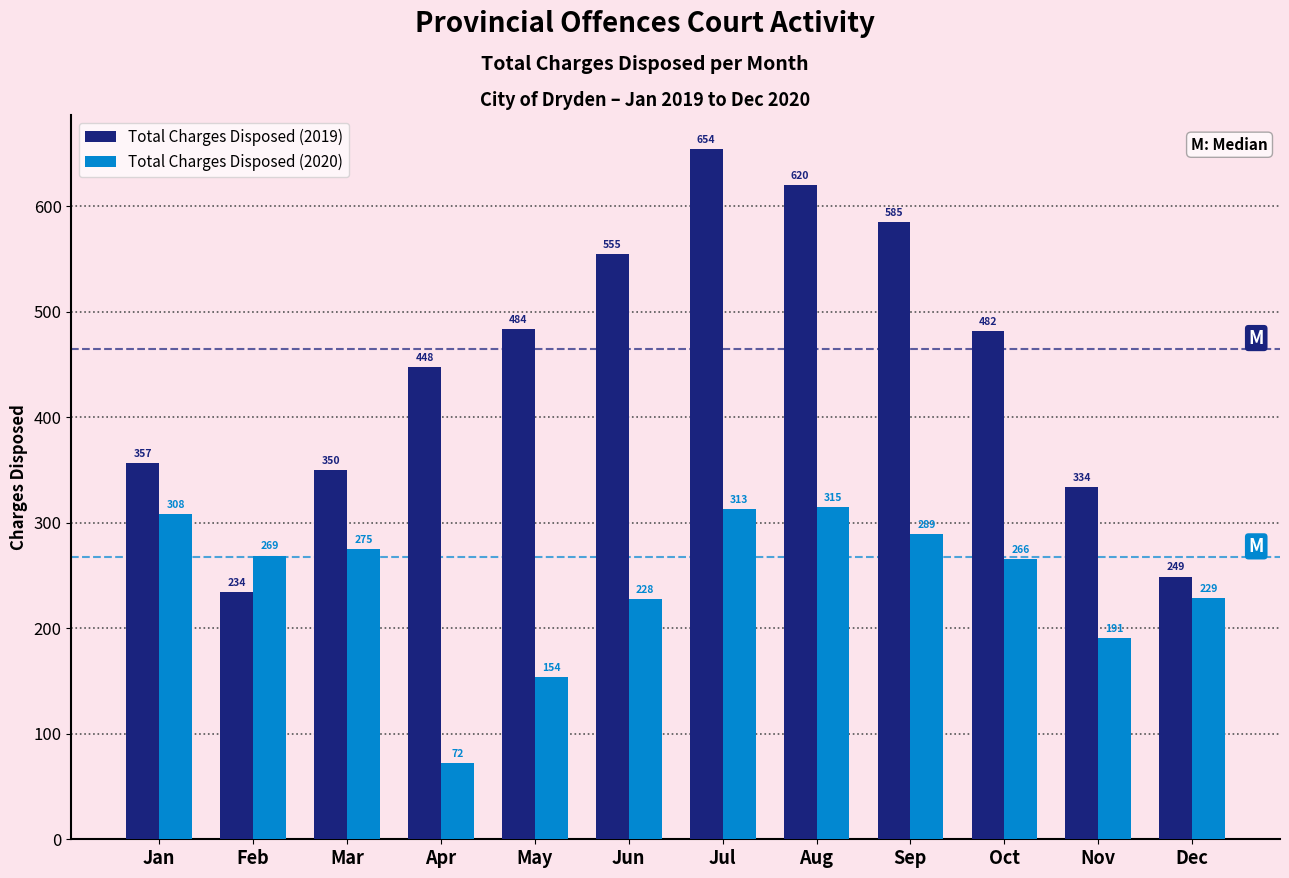

Reading left to right, extract all data points from this chart.

Total Charges Disposed (2019): Jan=357	Feb=234	Mar=350	Apr=448	May=484	Jun=555	Jul=654	Aug=620	Sep=585	Oct=482	Nov=334	Dec=249
Total Charges Disposed (2020): Jan=308	Feb=269	Mar=275	Apr=72	May=154	Jun=228	Jul=313	Aug=315	Sep=289	Oct=266	Nov=191	Dec=229